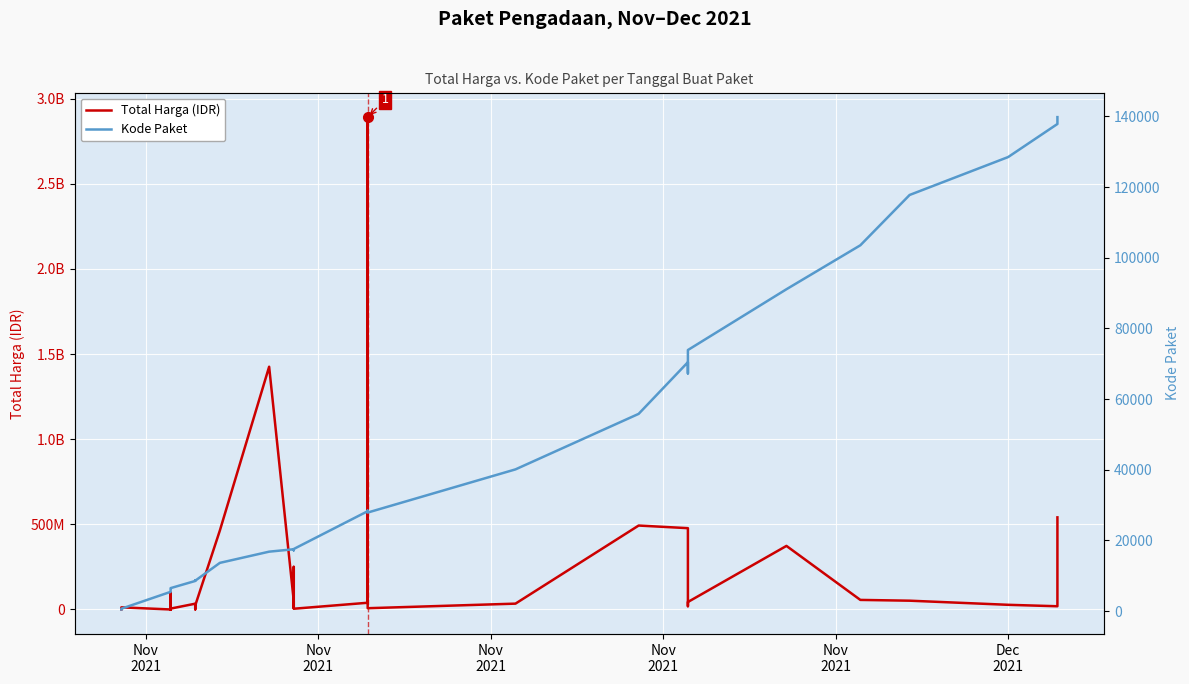

What is the difference between the maximum and second lowest values in the Total Harga (IDR) series?

2891940000